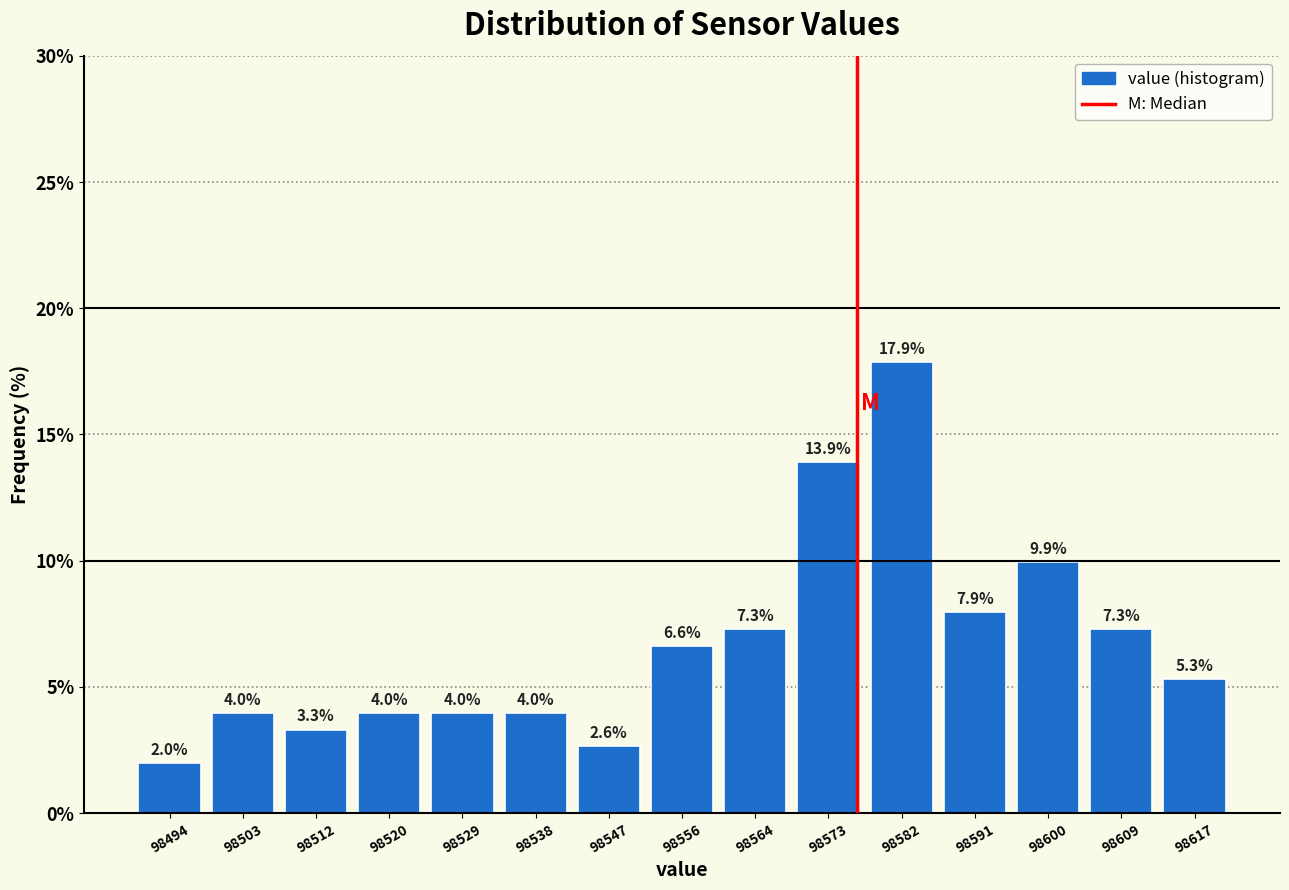

Which range on the x-axis has the tallest bar?

98578 to 98587